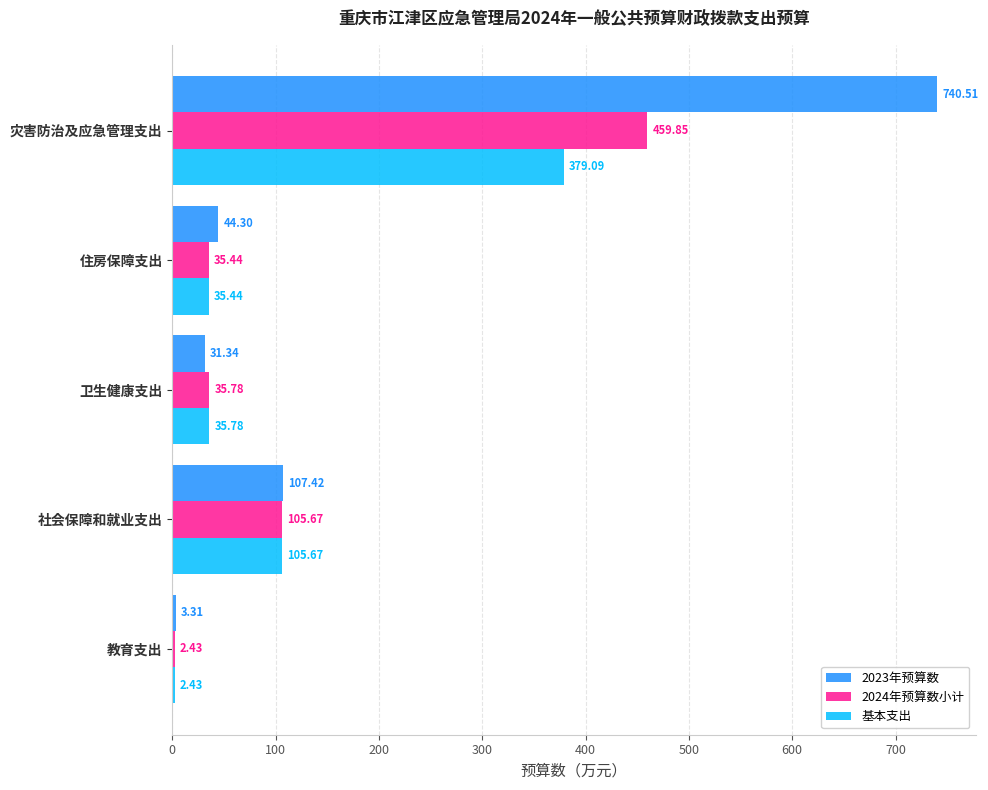

At which category does the chart reach its peak across all series?

灾害防治及应急管理支出